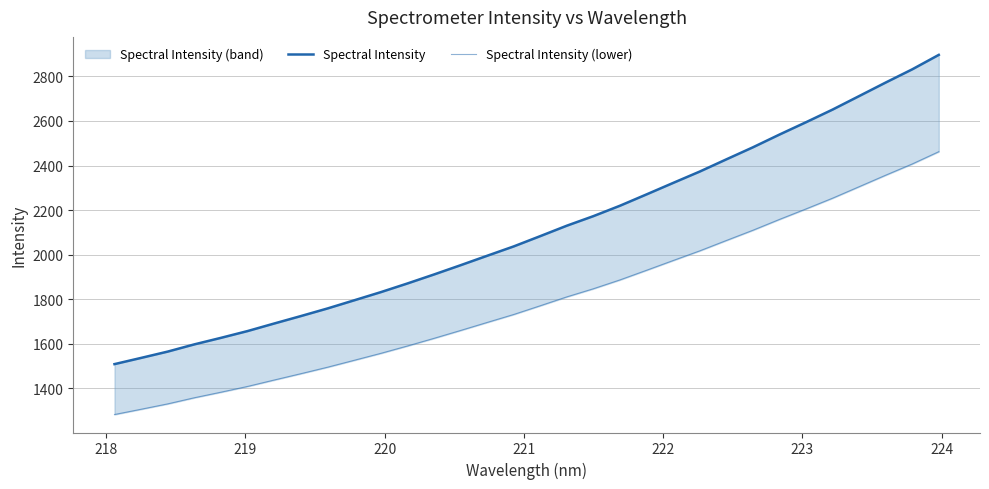

What is the greatest value displayed?

2896.8